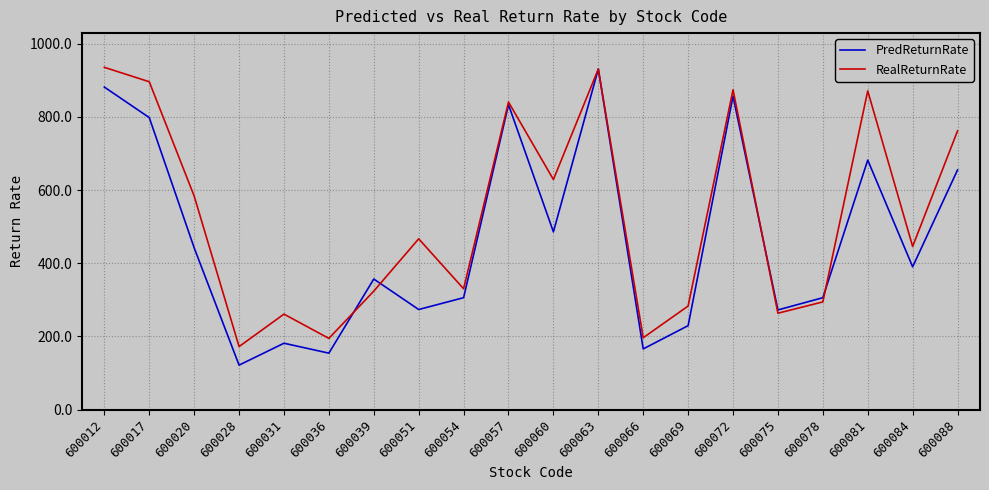

What is the difference between the maximum and minimum values in the PredReturnRate series?

808.8